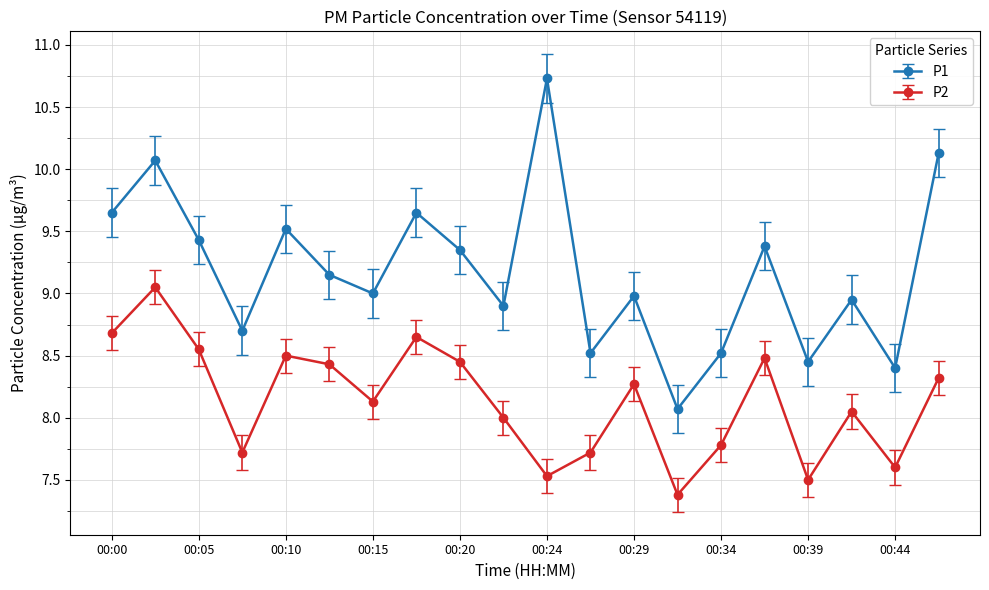

Which series has the largest range (max minus min)?

P1